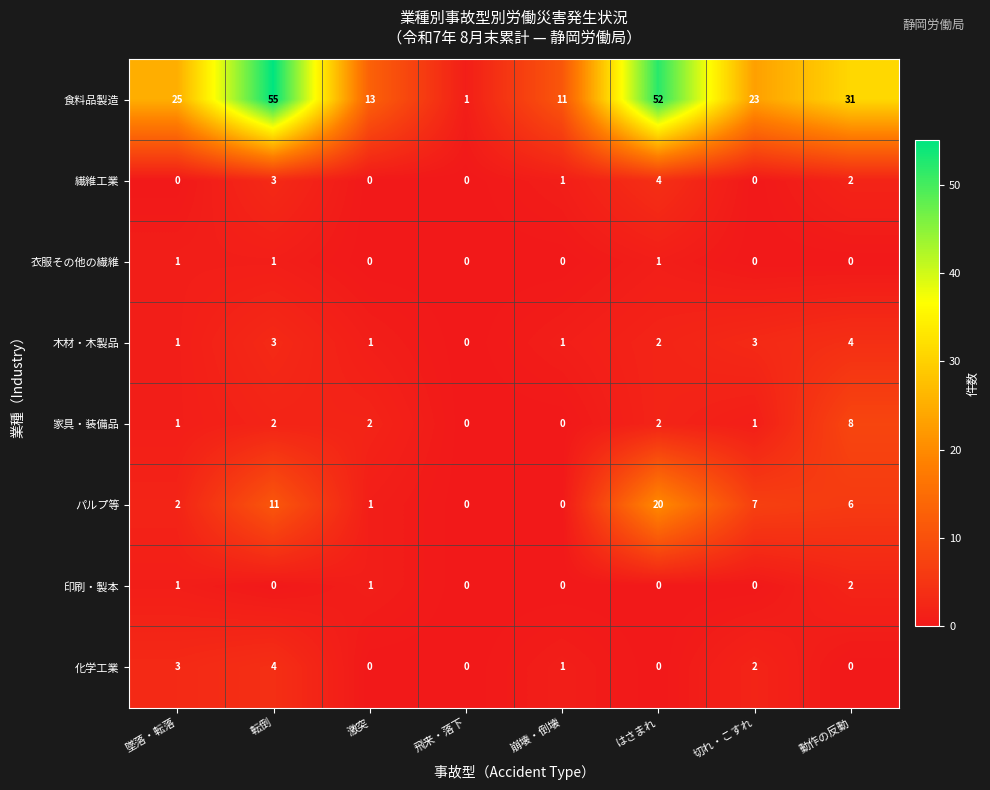

What is the sum of the パルプ等 values at 飛来・落下 and 切れ・こすれ?

7